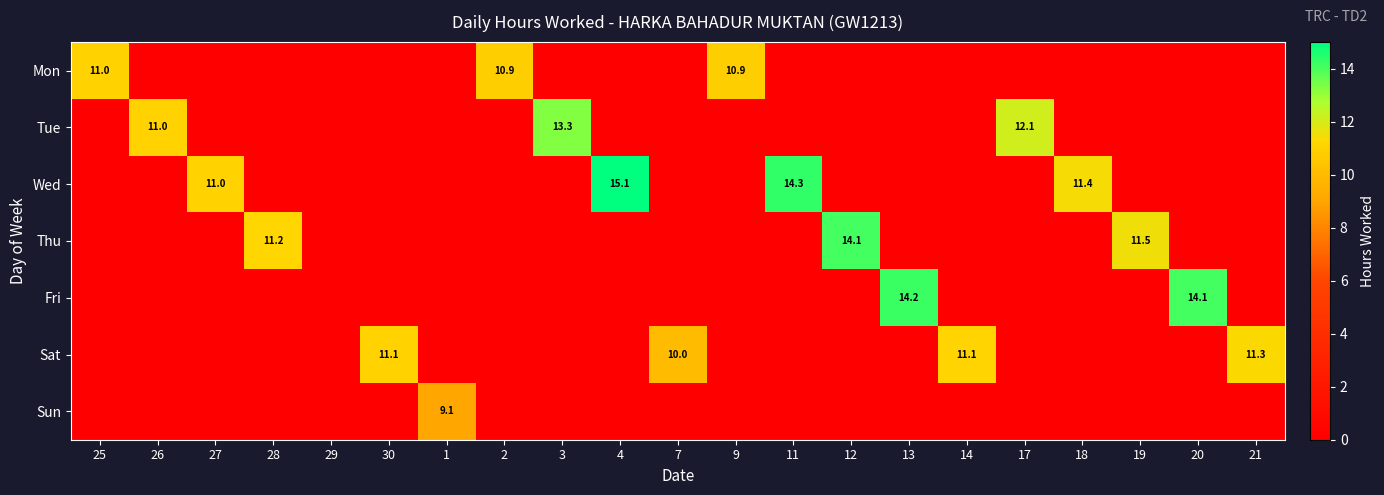

The value of Sat at 21 is 6.7. True or false?

False